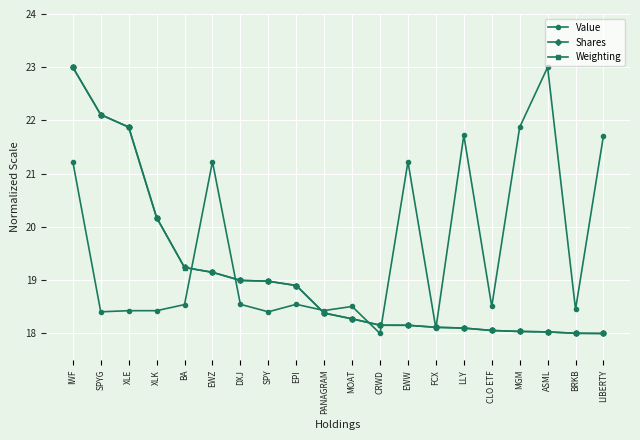

What are all the series names shown in the legend?

Value, Shares, Weighting